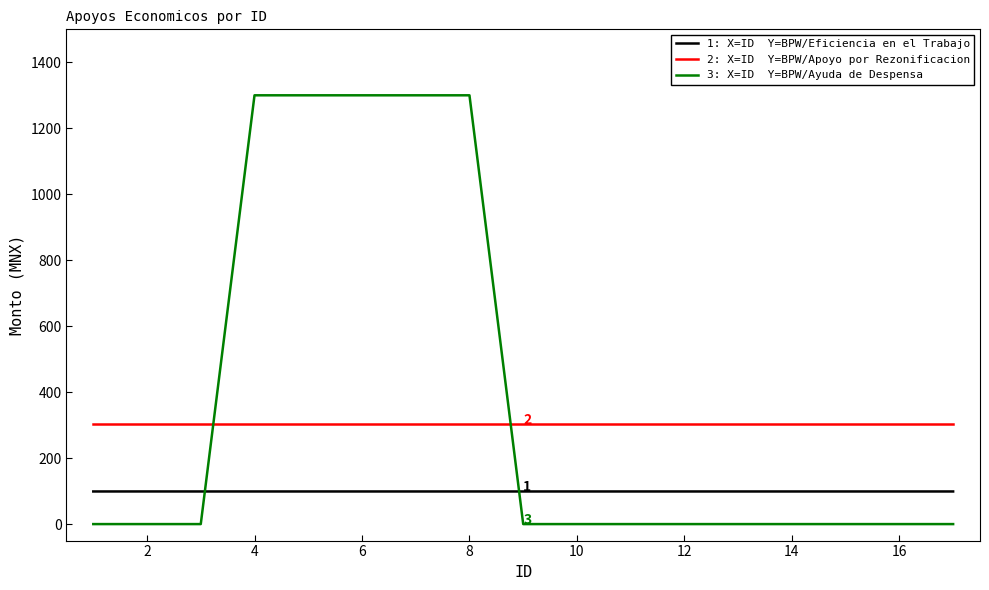

What is the greatest value displayed?

1300.0